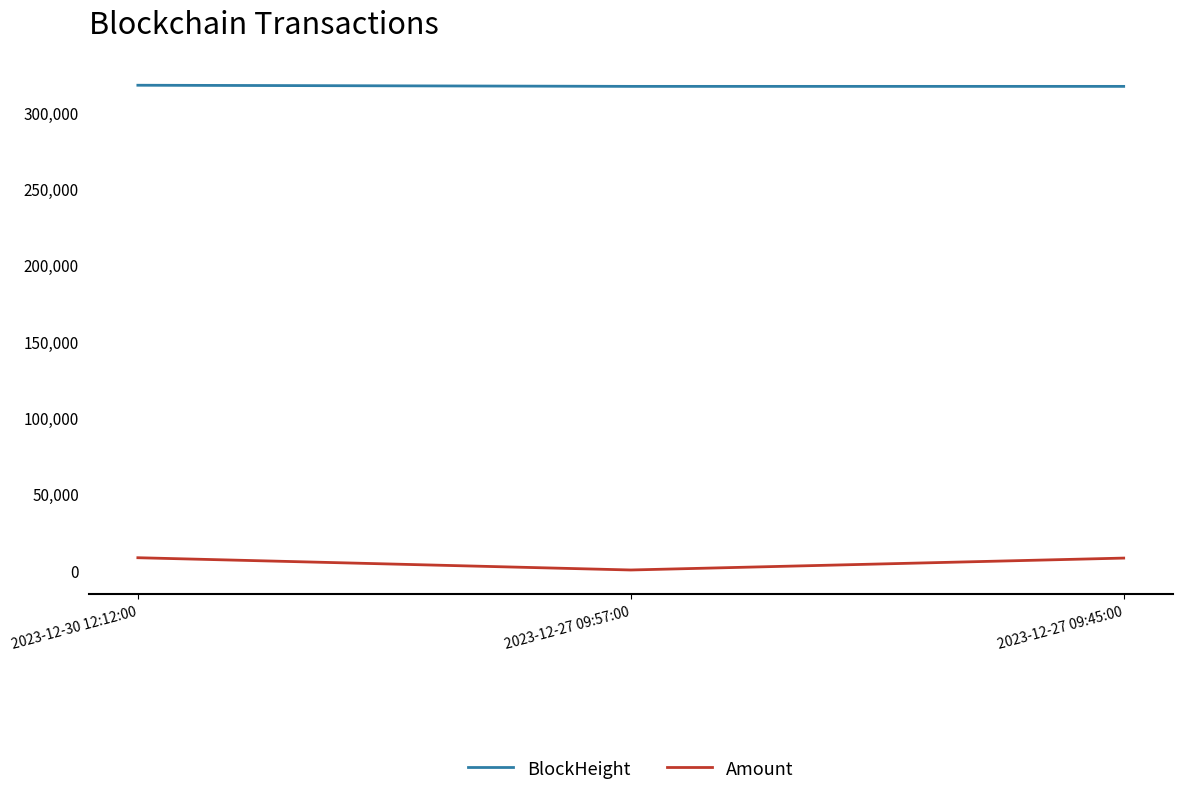

At which label does Amount first exceed 8036?

2023-12-30 12:12:00